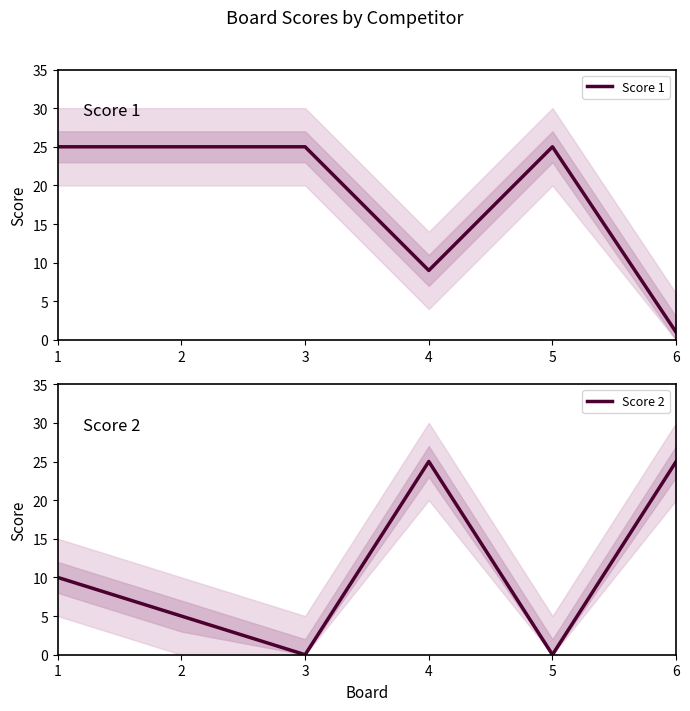

What is the total value across all series at 2?

30